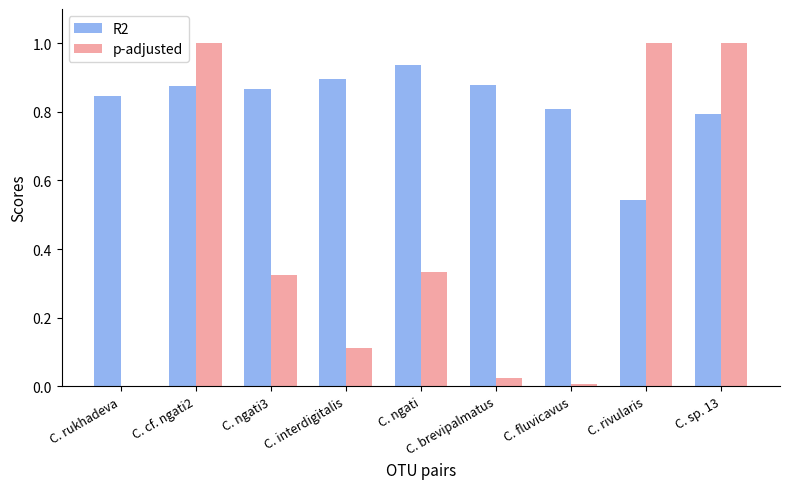

What is the greatest value displayed?

1.0